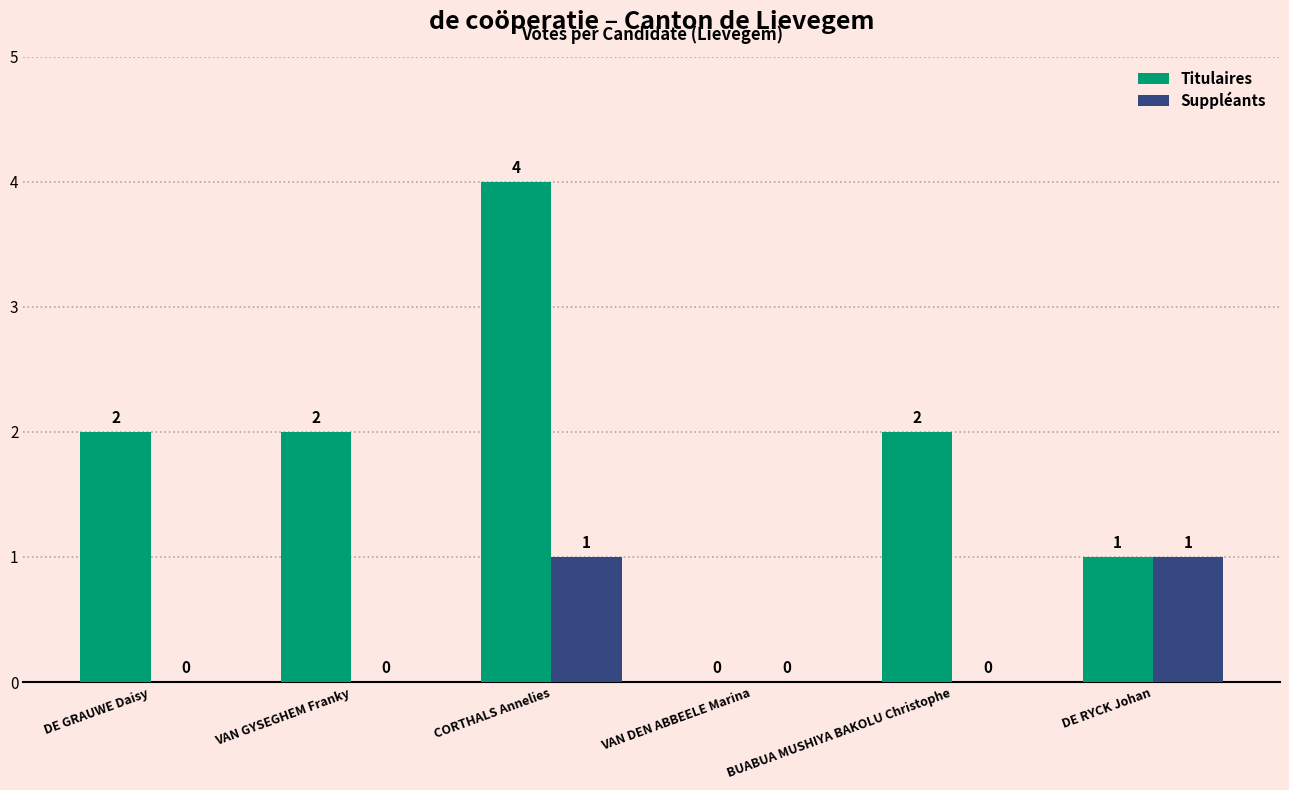

Reading left to right, list all the values displayed in this chart.

Titulaires: 2	2	4	0	2	1
Suppléants: 0	0	1	0	0	1